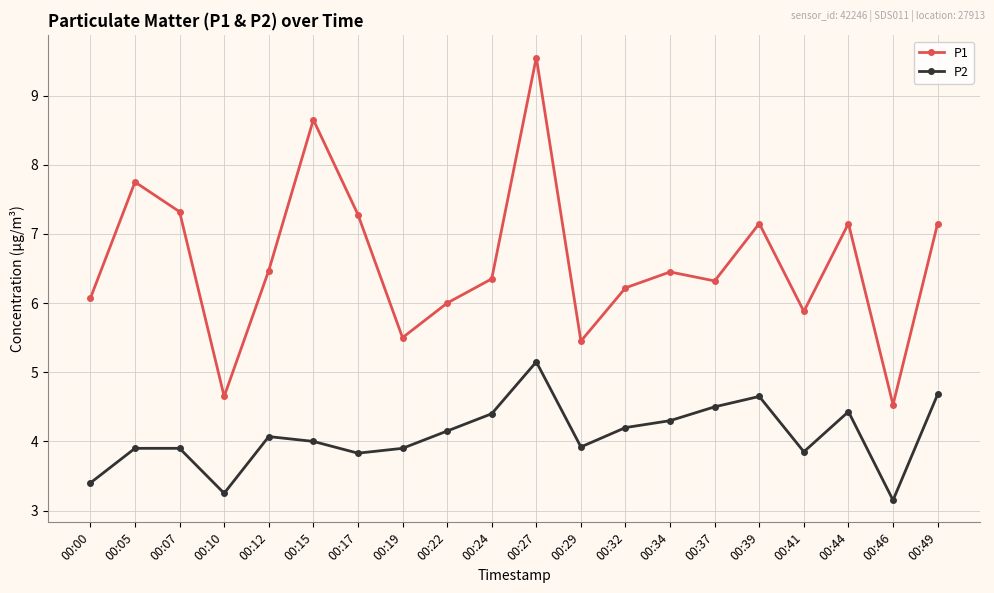

Which series has the largest total across all categories?

P1